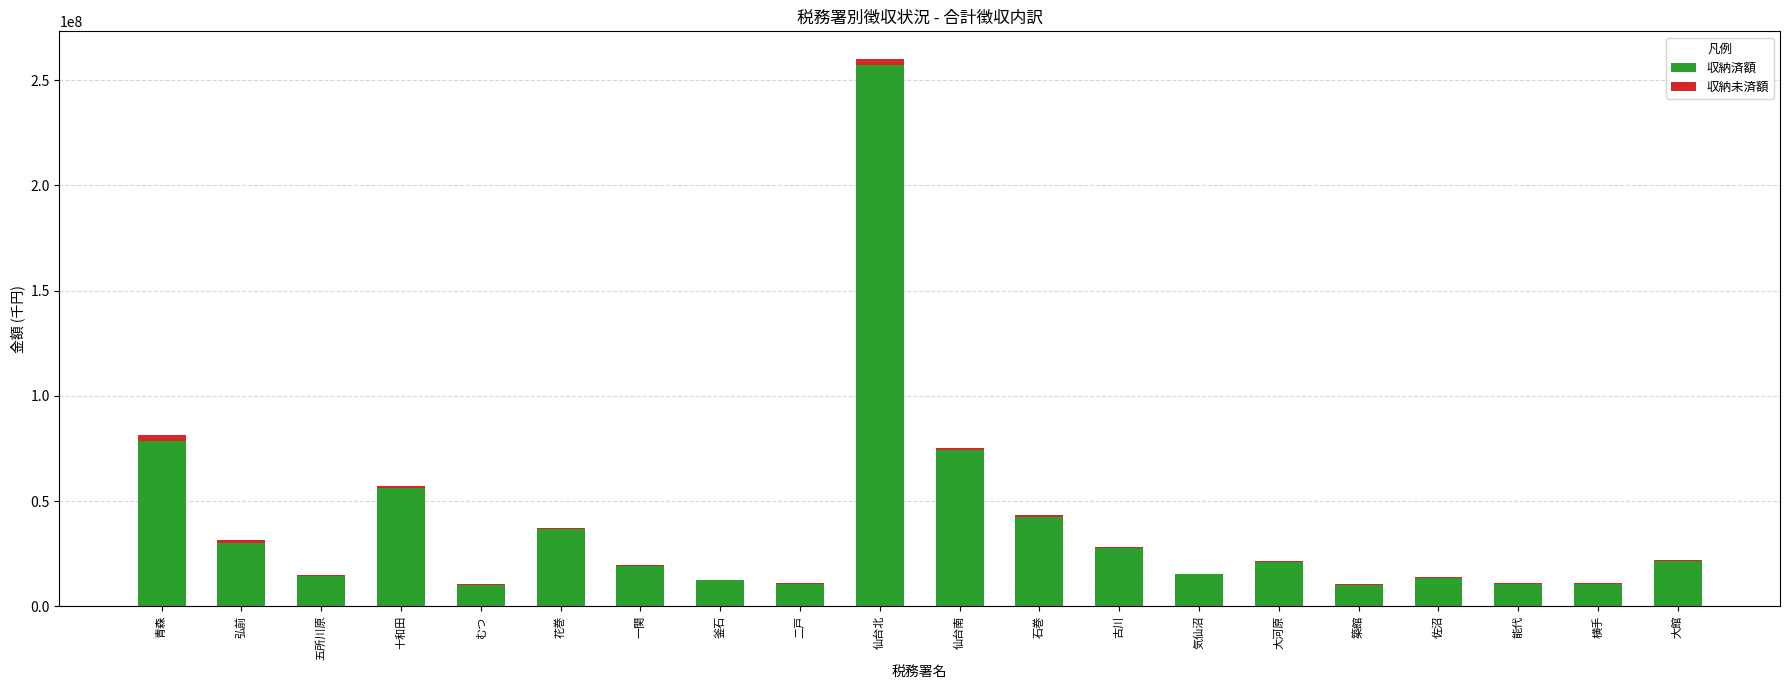

At which category is the sum across all series the highest?

仙台北